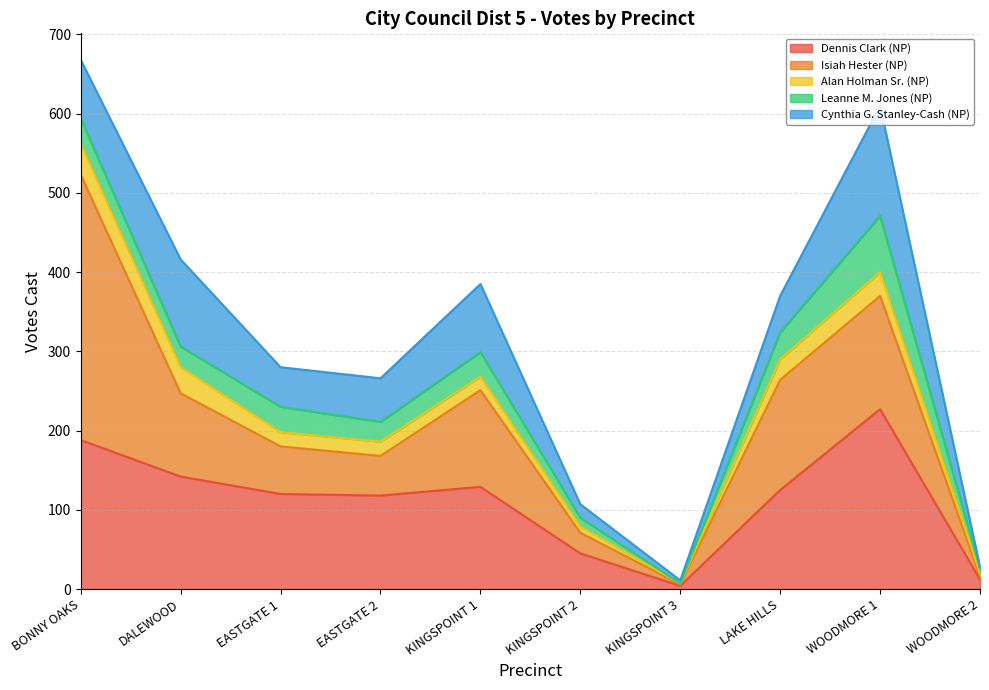

How many lines are shown in the chart?

5